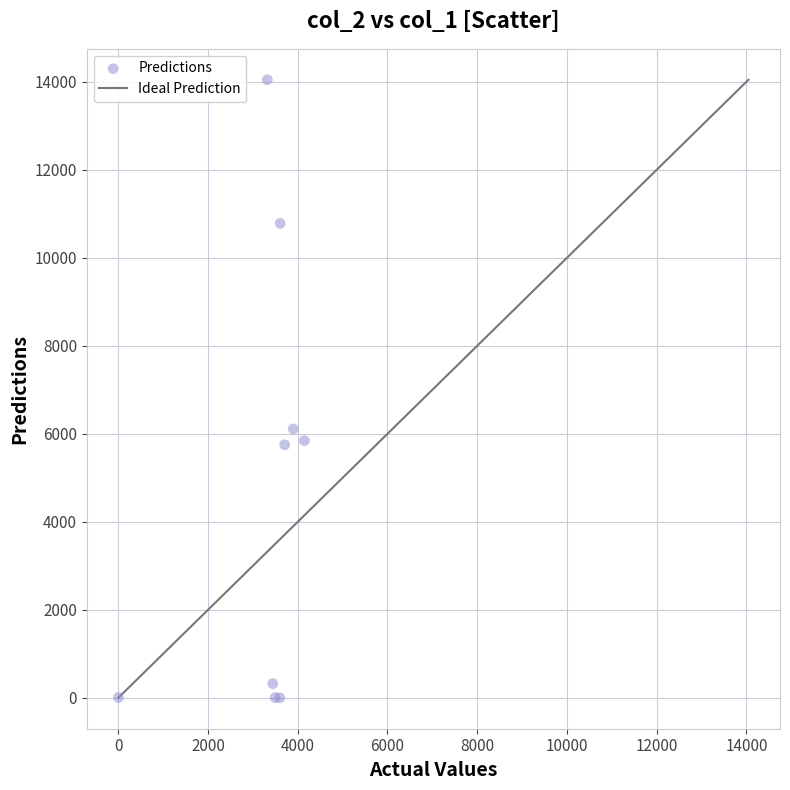

What Y value in the scatter plot is closest to 7023?

6110.9